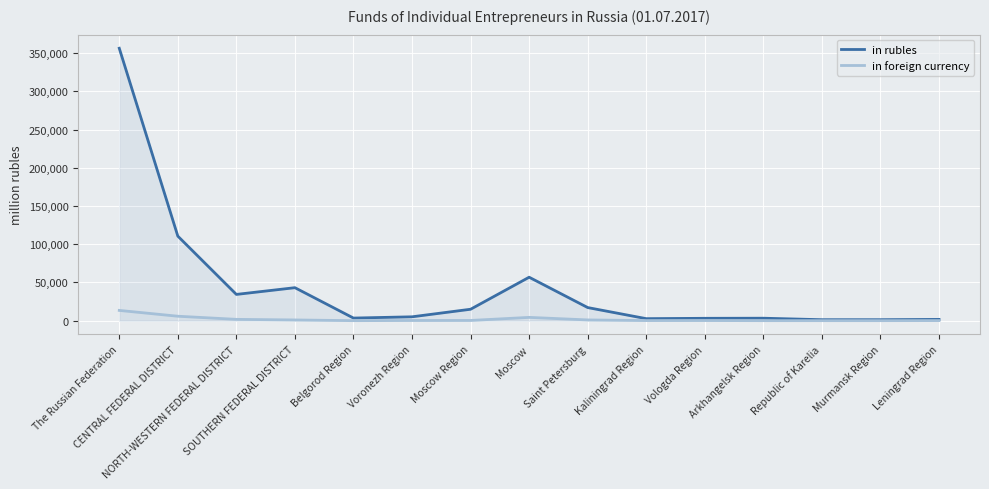

What is the smallest value displayed?

23